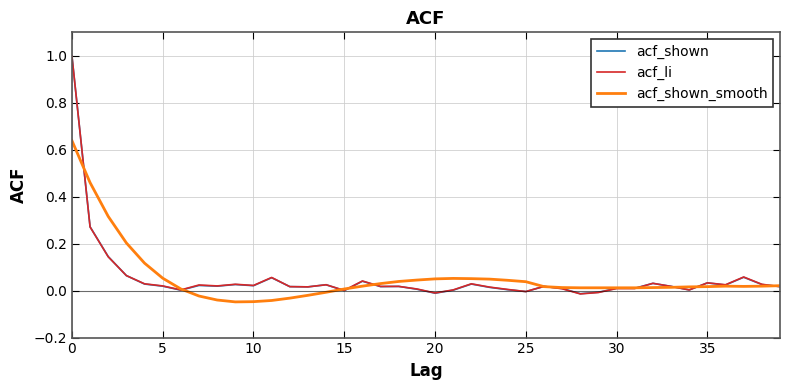

What is the maximum value shown in the chart?

1.0